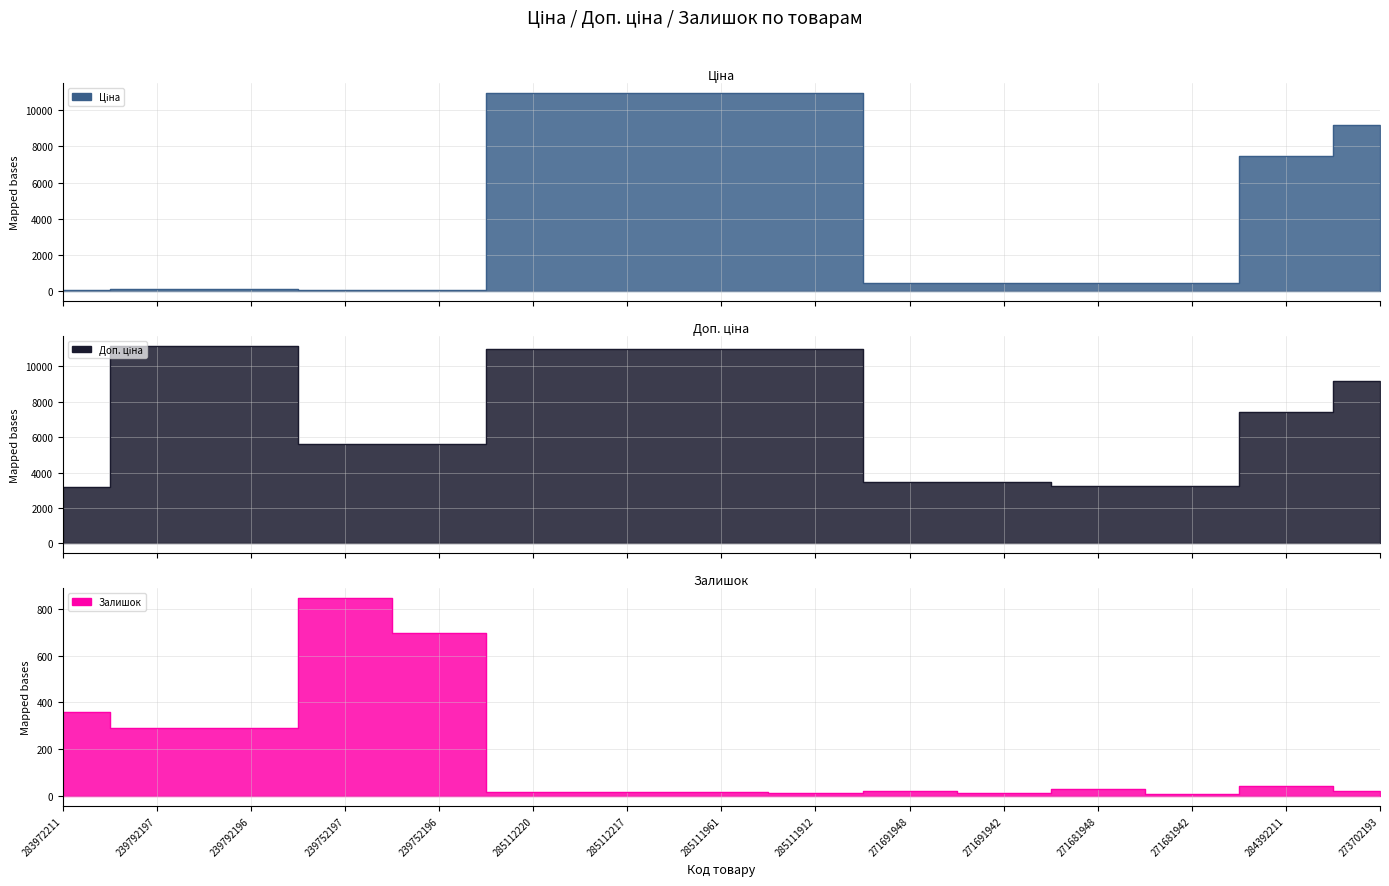

Reading left to right, list all the values displayed in this chart.

Ціна: 32.0	111.8	111.8	55.9	55.9	10964.4	10964.4	10964.4	10964.4	434.3	434.3	408.2	408.2	7444.6	9196.3
Доп. ціна: 3205.0	11182.0	11182.0	5591.0	5591.0	10964.4	10964.4	10964.4	10964.4	3474.1	3474.1	3265.8	3265.8	7444.6	9196.3
Залишок: 360.0	289.0	290.0	845.0	698.0	17.0	17.0	17.0	15.0	22.0	13.0	30.0	10.0	44.0	20.0